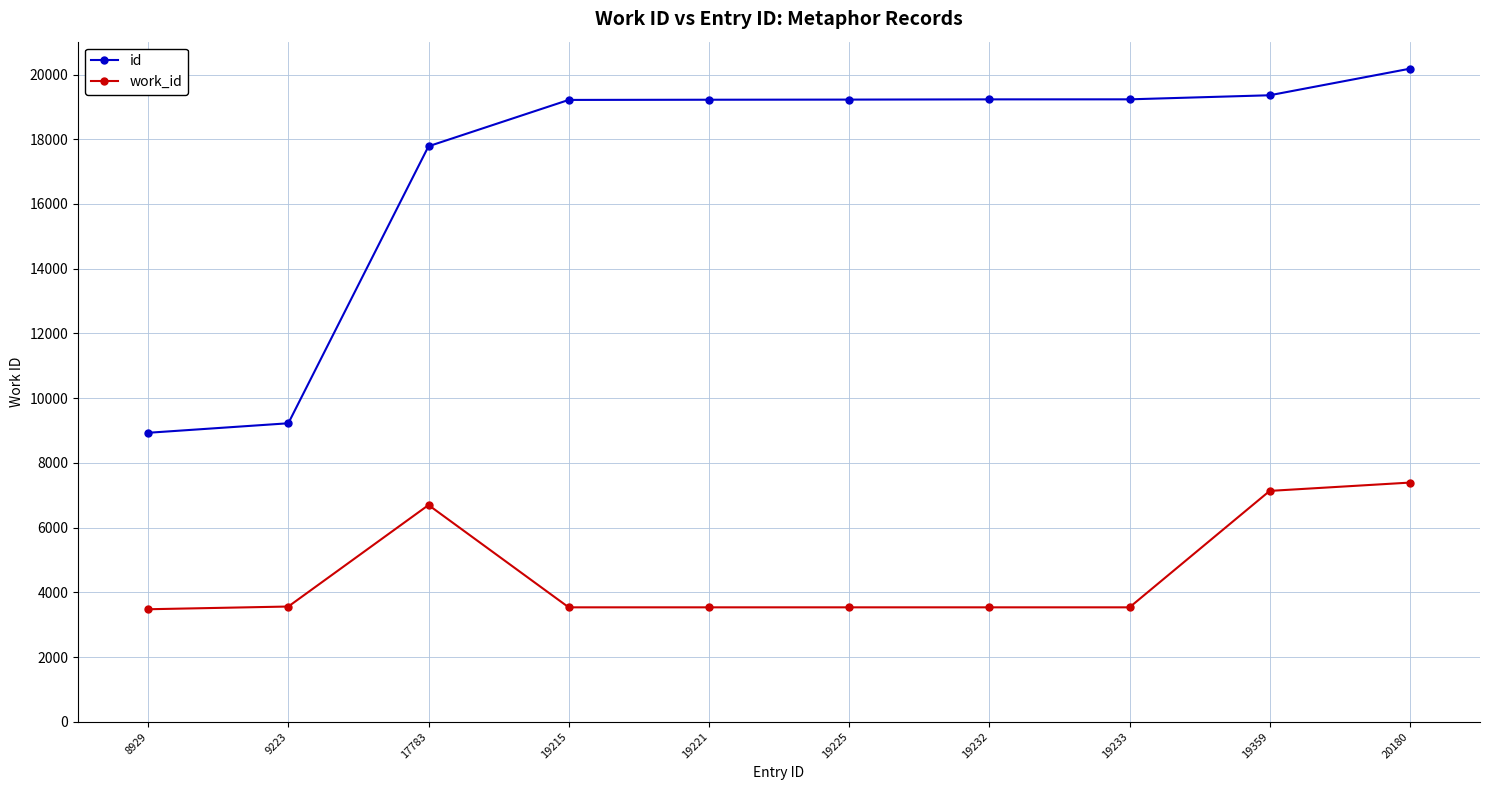

At 8929, list the series in order from largest to smallest.

id, work_id